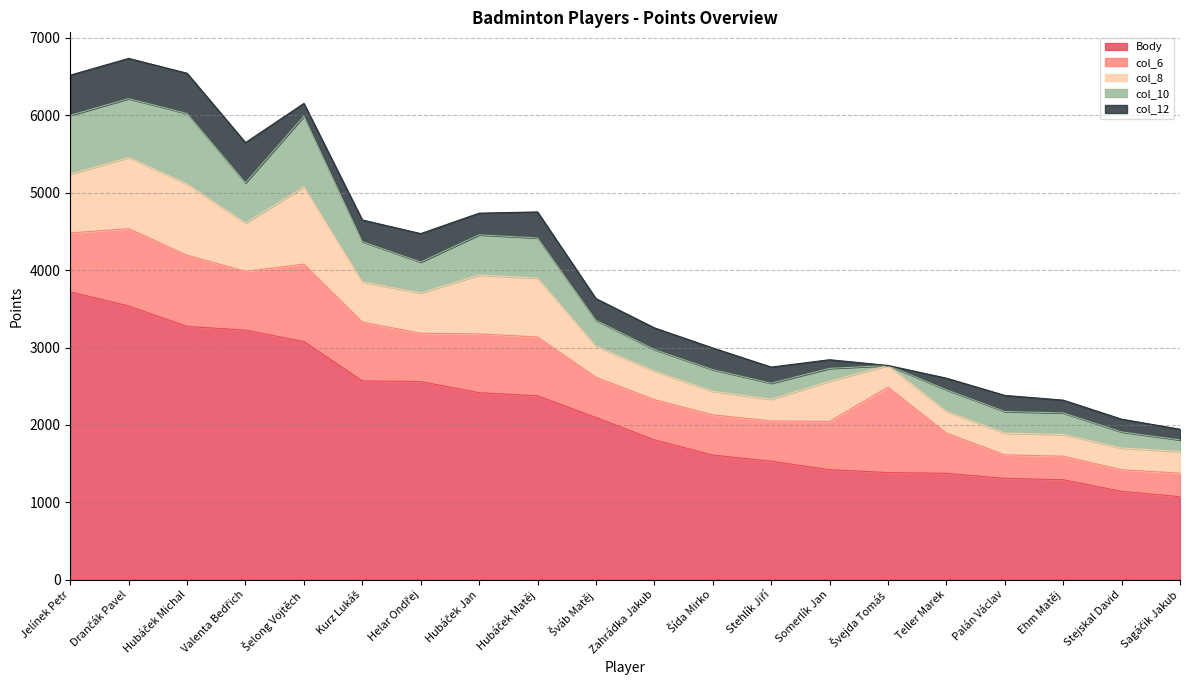

Where does the col_8 series first go above 520?

Jelínek Petr